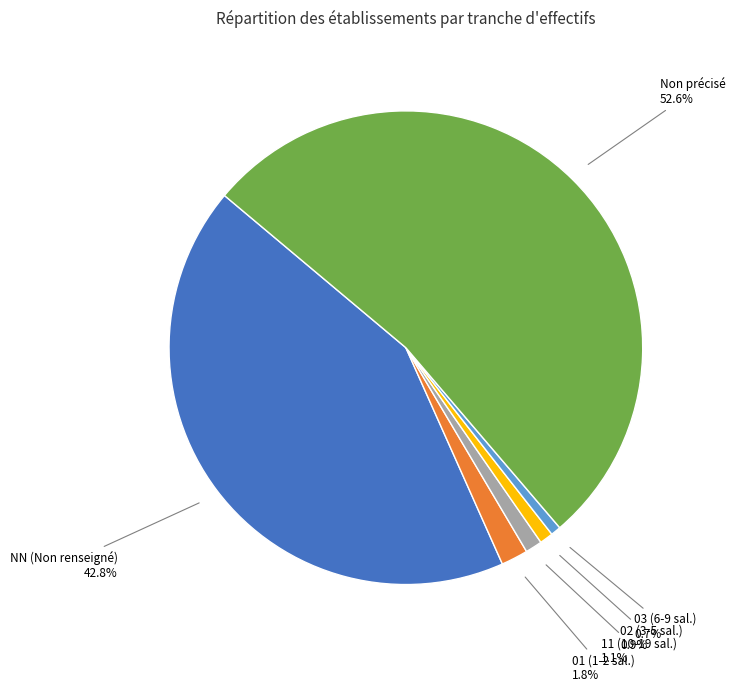

Is there any slice that represents more than half of the pie?

Yes